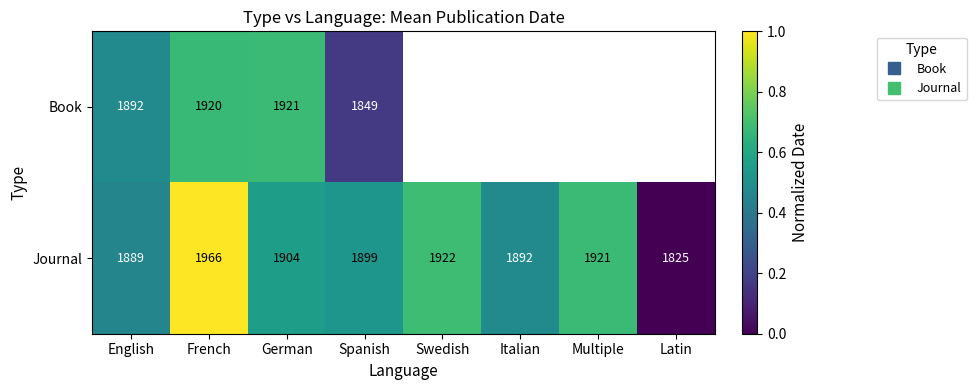

At which category does the chart reach its peak across all series?

French